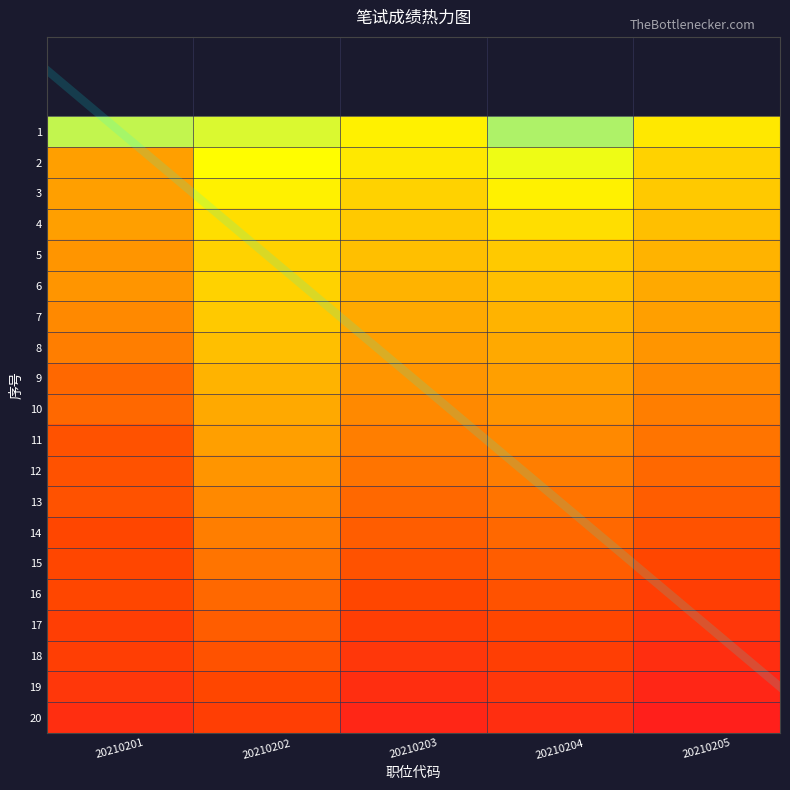

True or false: 14 has a value of 40 at 20210205.

True